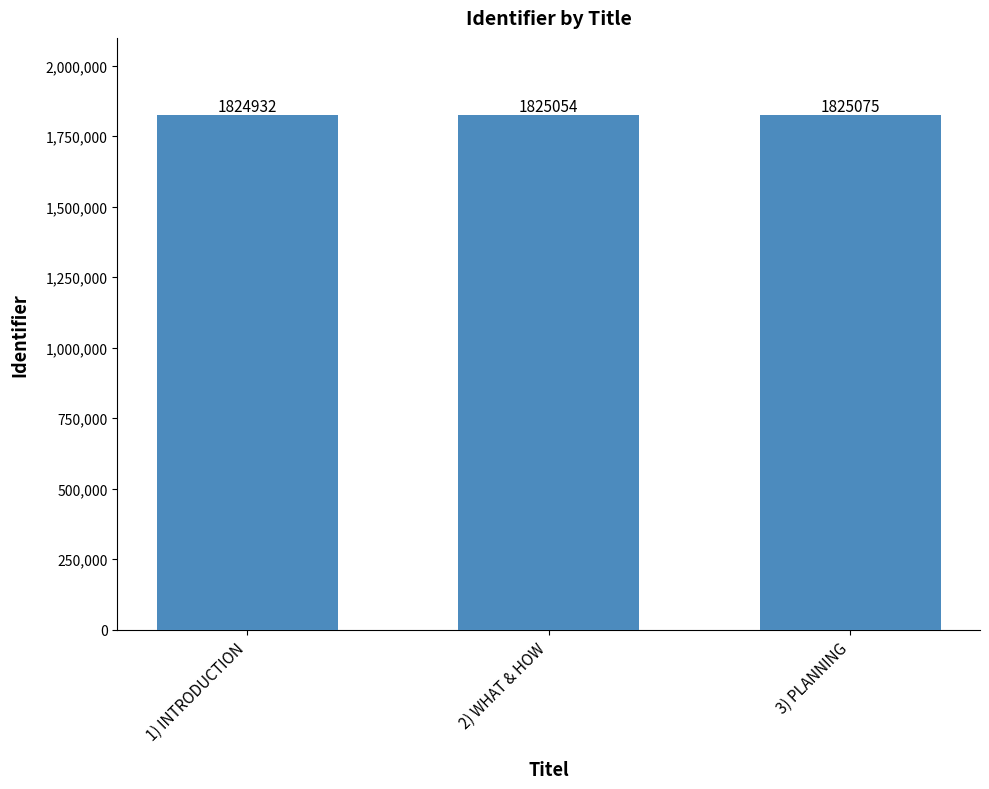

What is the value of the 1st bar from the left?

1824932